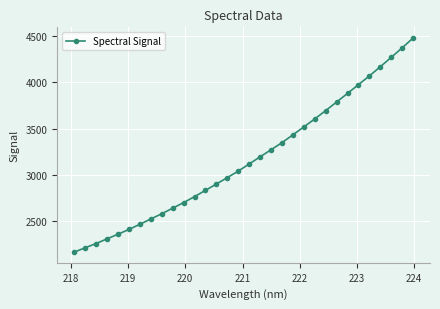

What is the value of the 12th point from the left?

2766.2